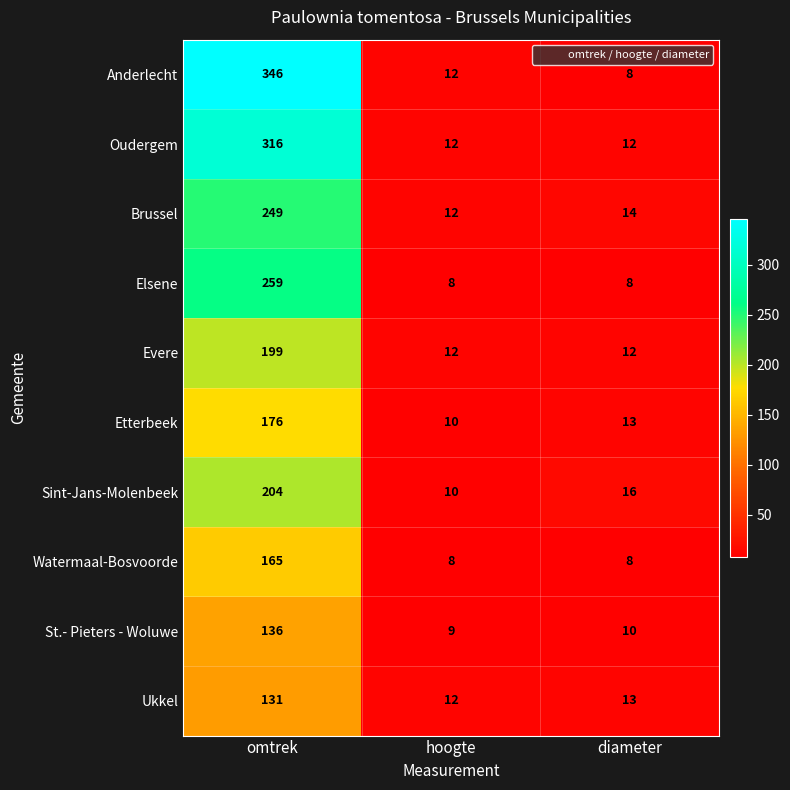

Reading left to right, extract all data points from this chart.

Anderlecht: omtrek=346	hoogte=12	diameter=8
Oudergem: omtrek=316	hoogte=12	diameter=12
Brussel: omtrek=249	hoogte=12	diameter=14
Elsene: omtrek=259	hoogte=8	diameter=8
Evere: omtrek=199	hoogte=12	diameter=12
Etterbeek: omtrek=176	hoogte=10	diameter=13
Sint-Jans-Molenbeek: omtrek=204	hoogte=10	diameter=16
Watermaal-Bosvoorde: omtrek=165	hoogte=8	diameter=8
St.- Pieters - Woluwe: omtrek=136	hoogte=9	diameter=10
Ukkel: omtrek=131	hoogte=12	diameter=13